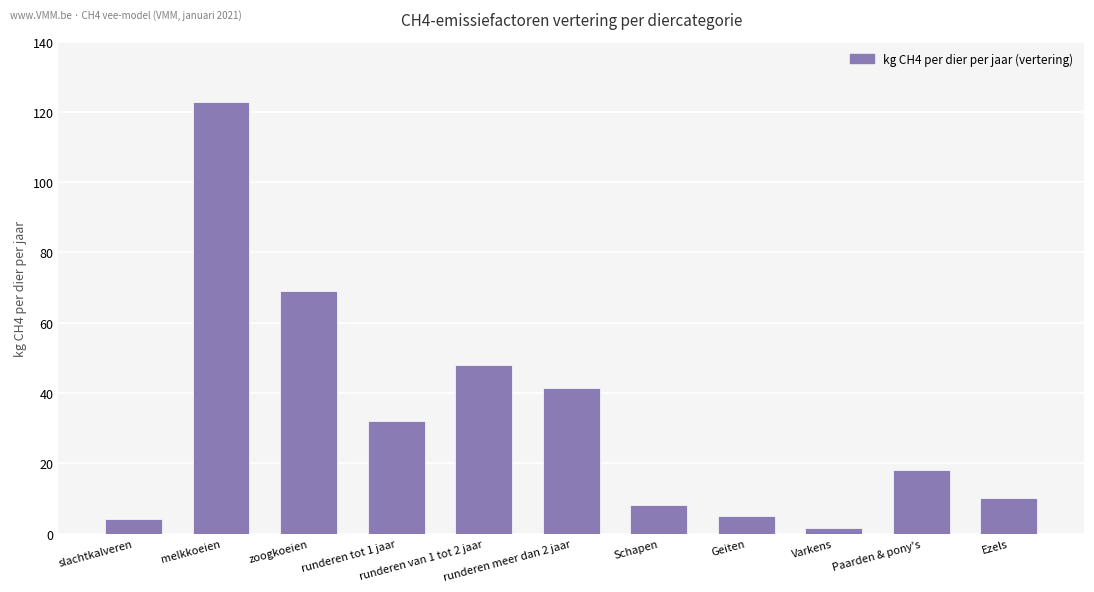

Where does the data first go above 18?

melkkoeien